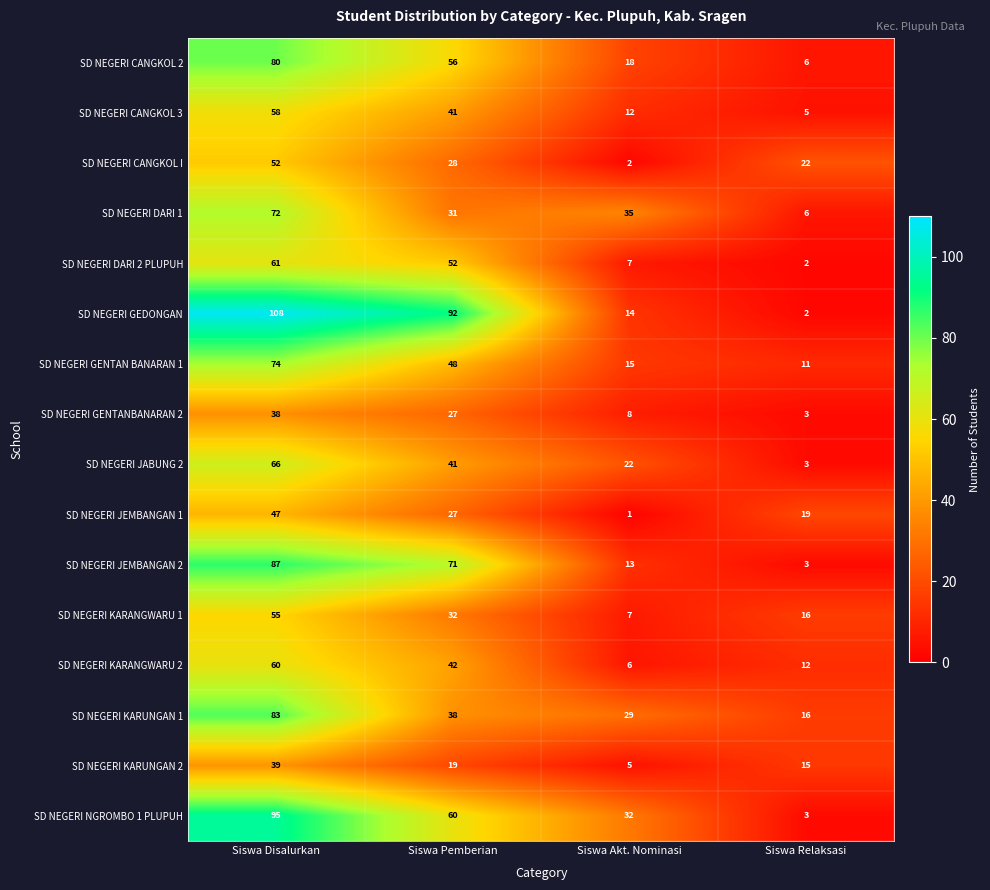

List the series in order of their peak value, lowest first.

SD NEGERI GENTANBANARAN 2, SD NEGERI KARUNGAN 2, SD NEGERI JEMBANGAN 1, SD NEGERI CANGKOL I, SD NEGERI KARANGWARU 1, SD NEGERI CANGKOL 3, SD NEGERI KARANGWARU 2, SD NEGERI DARI 2 PLUPUH, SD NEGERI JABUNG 2, SD NEGERI DARI 1, SD NEGERI GENTAN BANARAN 1, SD NEGERI CANGKOL 2, SD NEGERI KARUNGAN 1, SD NEGERI JEMBANGAN 2, SD NEGERI NGROMBO 1 PLUPUH, SD NEGERI GEDONGAN